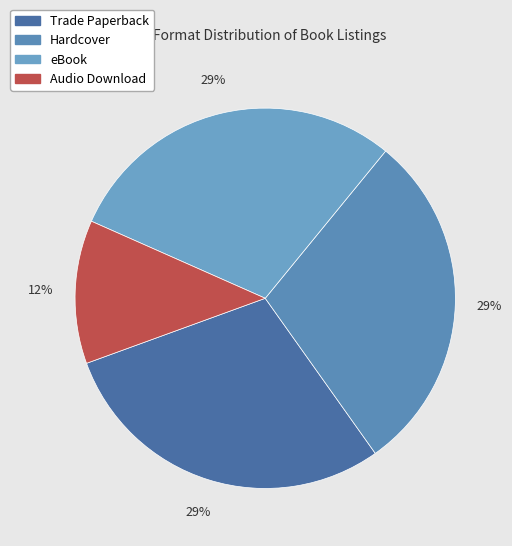

Between Hardcover and Audio Download, which is larger?

Hardcover